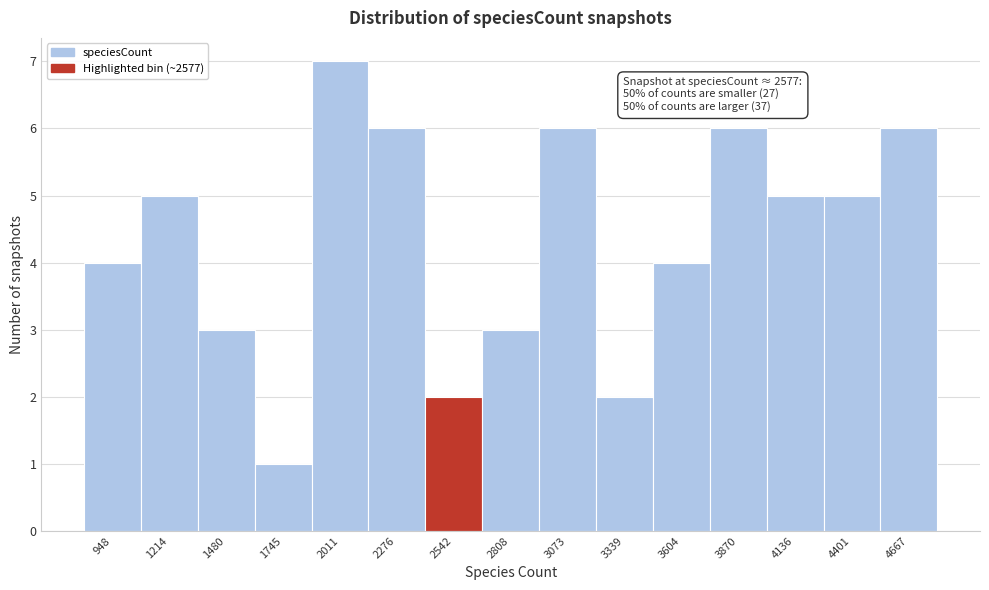

Over which range of the x-axis is the bar tallest?

1900 to 2150